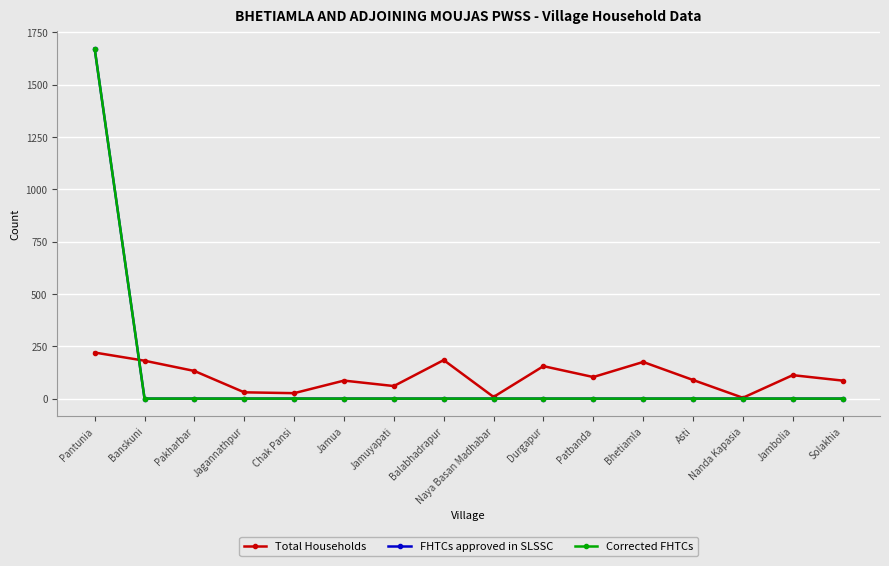

True or false: Corrected FHTCs has a value of 1118 at Chak Pansi.

False